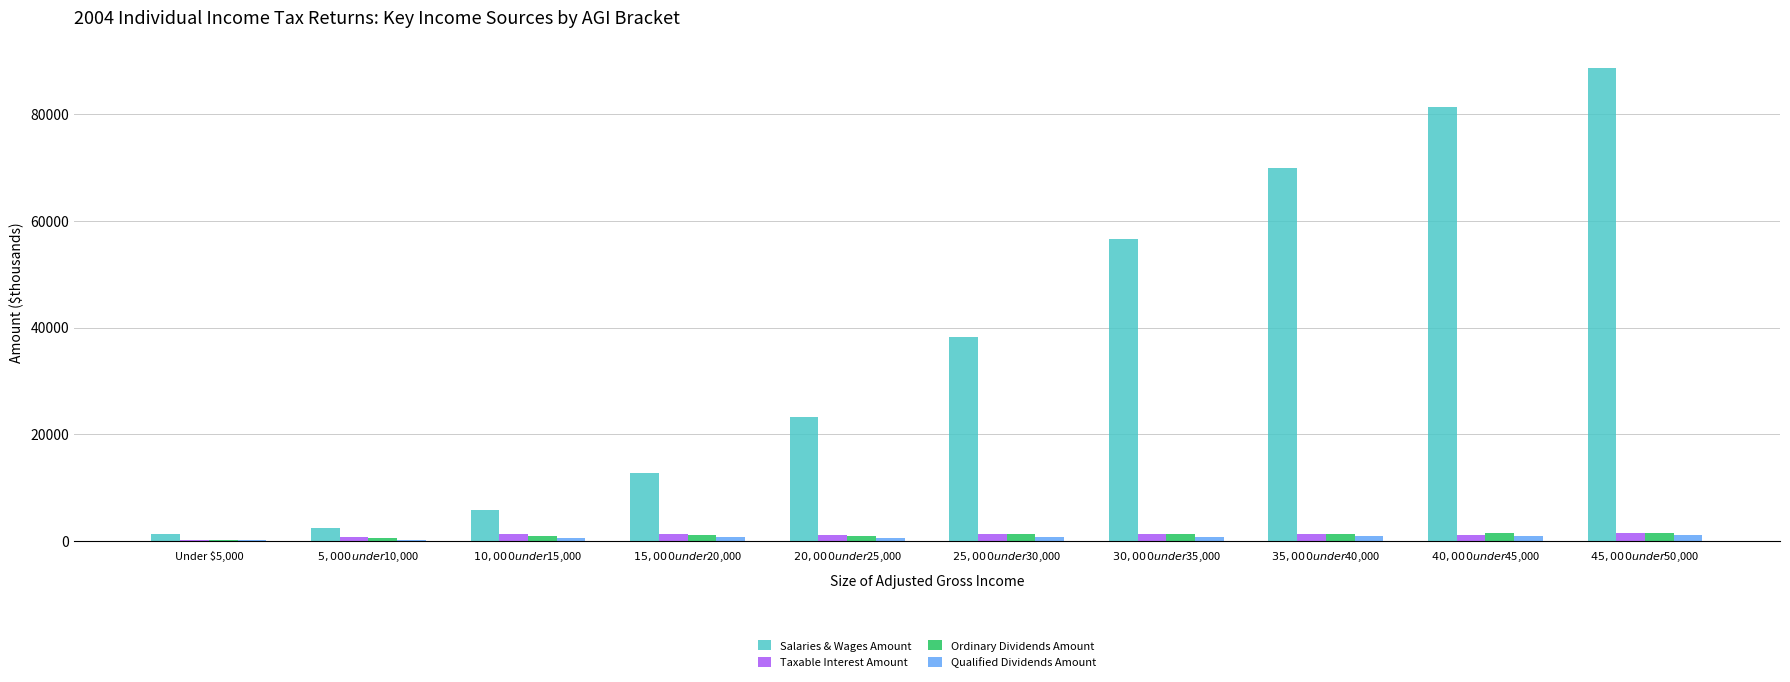

How many values in the Ordinary Dividends Amount series exceed 1227?

5